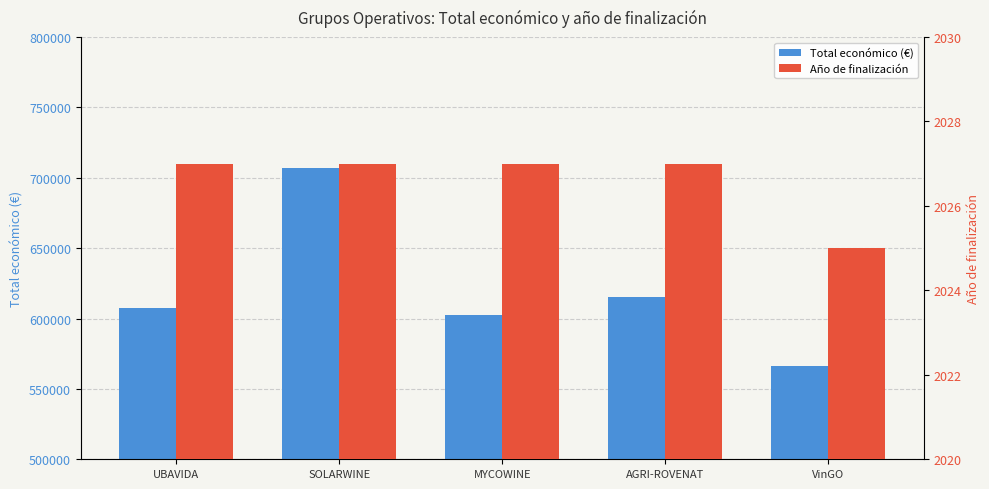

Are the bars horizontal?

No